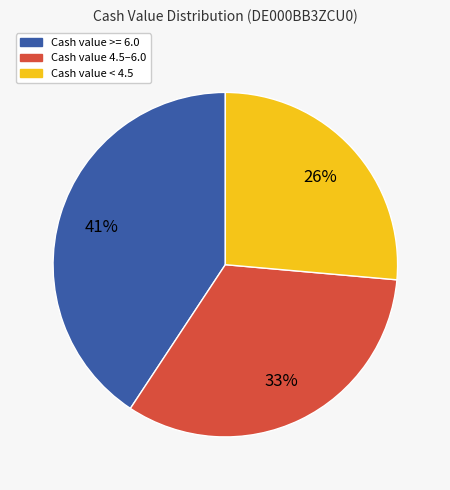

Does any single category account for the majority?

No